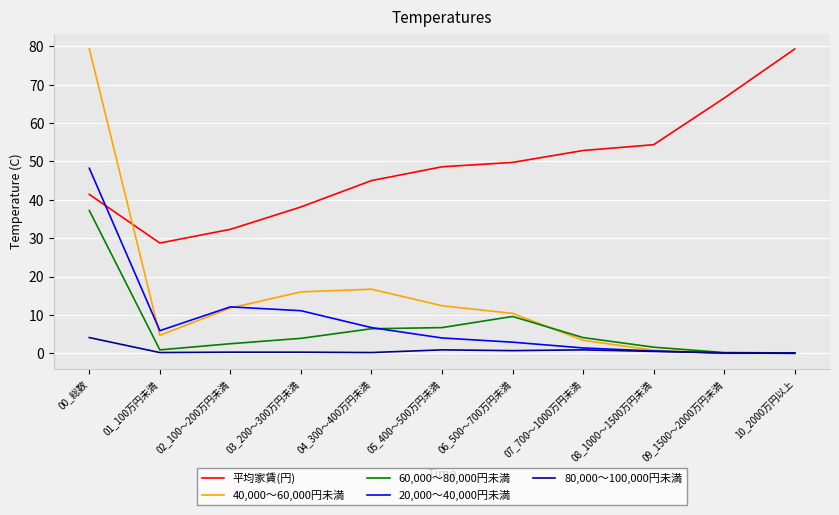

Which series has the largest total across all categories?

平均家賃(円)